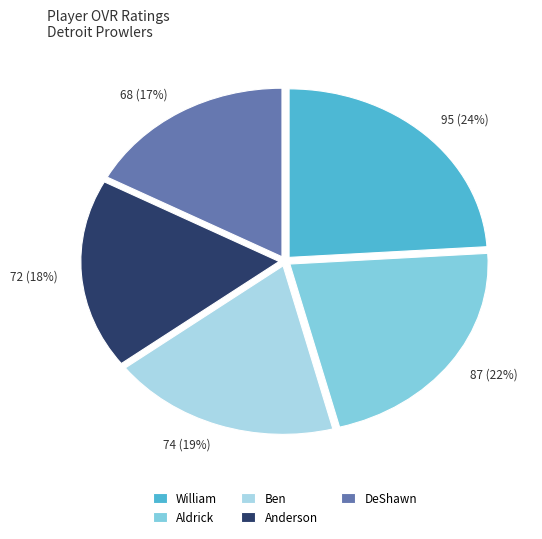

Combined, do William and Ben account for over 50%?

No